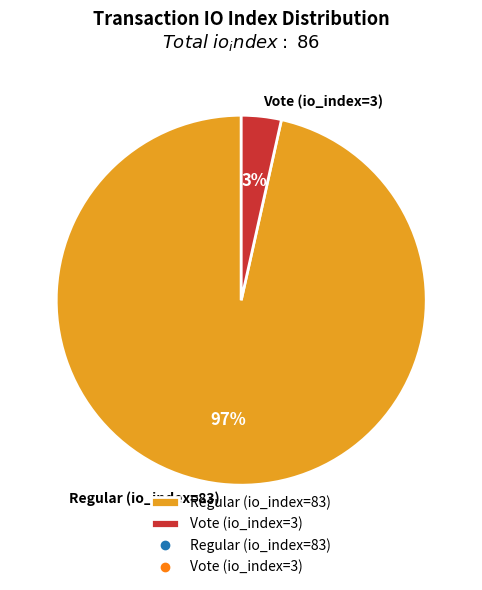

Combined, do Regular (io_index=83) and Vote (io_index=3) account for over 50%?

Yes